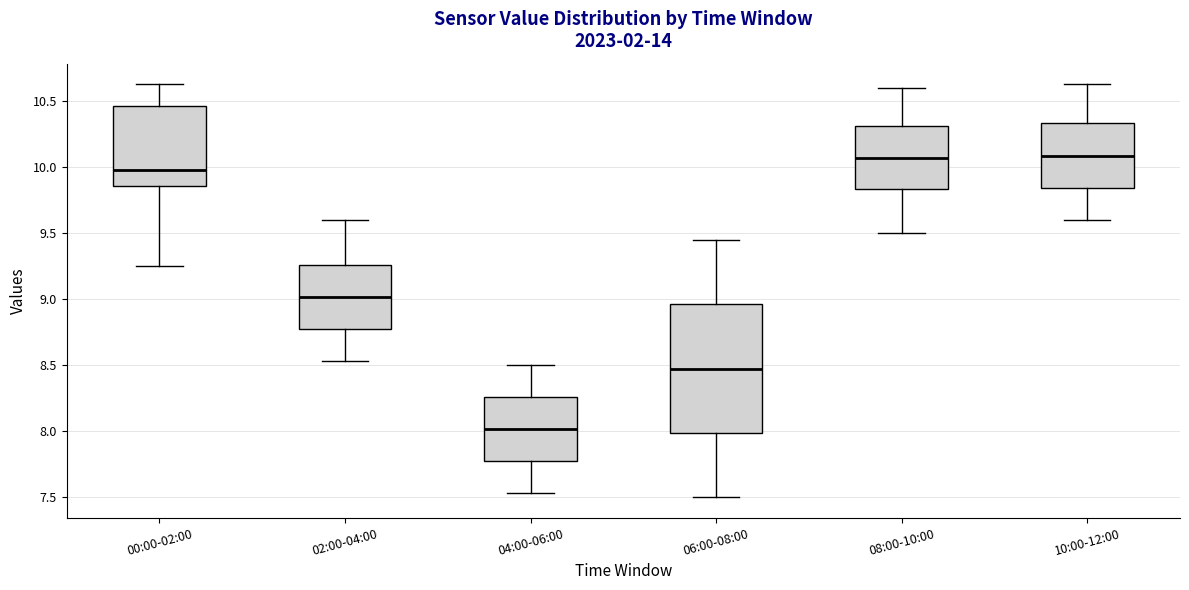

Which box is the tallest, from its lower edge to its upper edge?

06:00-08:00